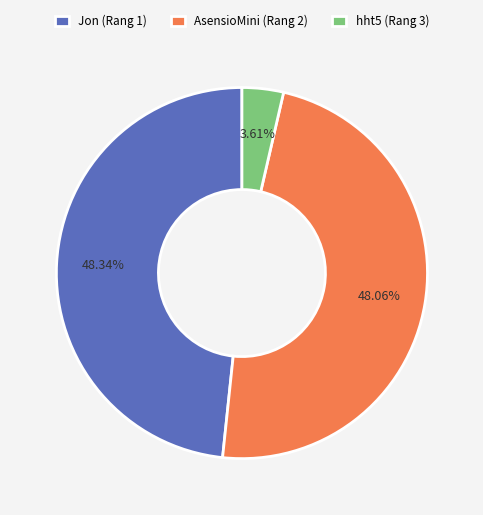

Does any single category account for the majority?

No